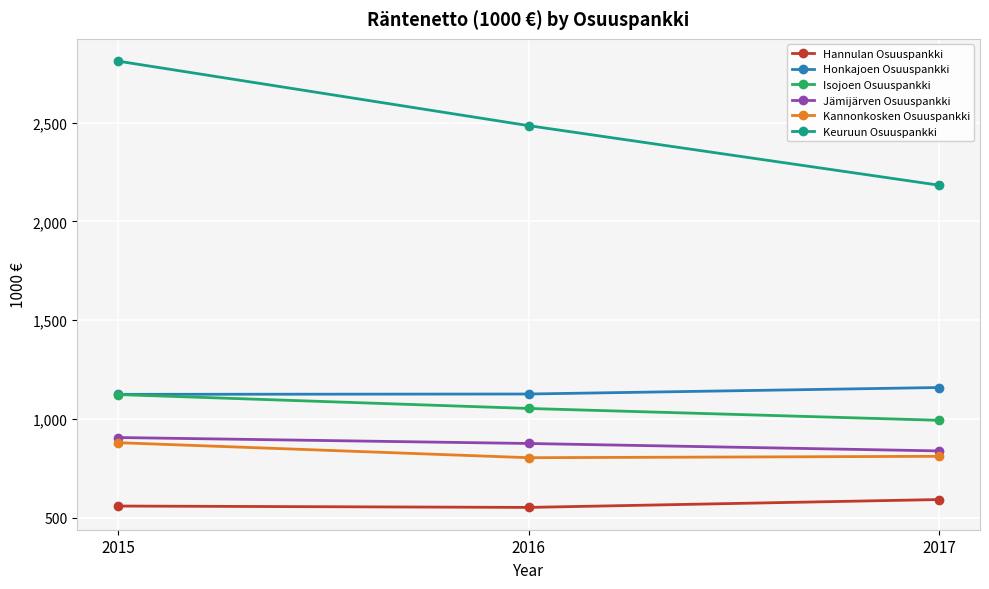

The value of Keuruun Osuuspankki at 2015 is 888.6. True or false?

False